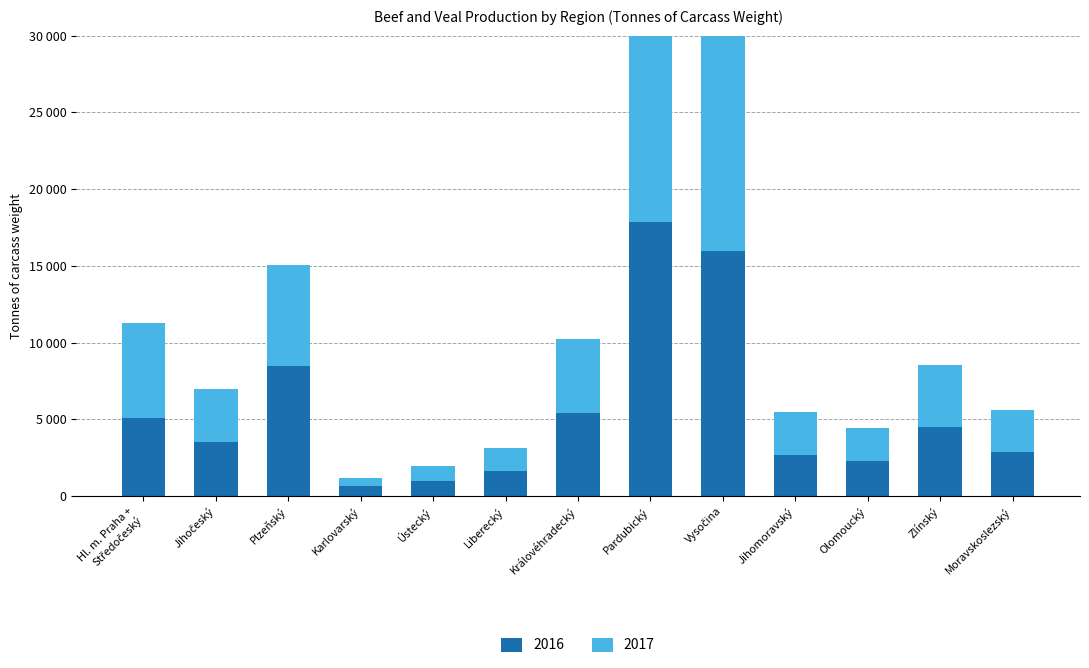

Reading left to right, extract all data points from this chart.

2016: Hl. m. Praha +
Středočeský=5101	Jihočeský=3542	Plzeňský=8463	Karlovarský=642	Ústecký=989	Liberecký=1625	Královéhradecký=5420	Pardubický=17860	Vysočina=15945	Jihomoravský=2695	Olomoucký=2269	Zlínský=4501	Moravskoslezský=2881
2017: Hl. m. Praha +
Středočeský=6163	Jihočeský=3454	Plzeňský=6592	Karlovarský=554	Ústecký=994	Liberecký=1494	Královéhradecký=4805	Pardubický=16851	Vysočina=15046	Jihomoravský=2796	Olomoucký=2204	Zlínský=4018	Moravskoslezský=2743